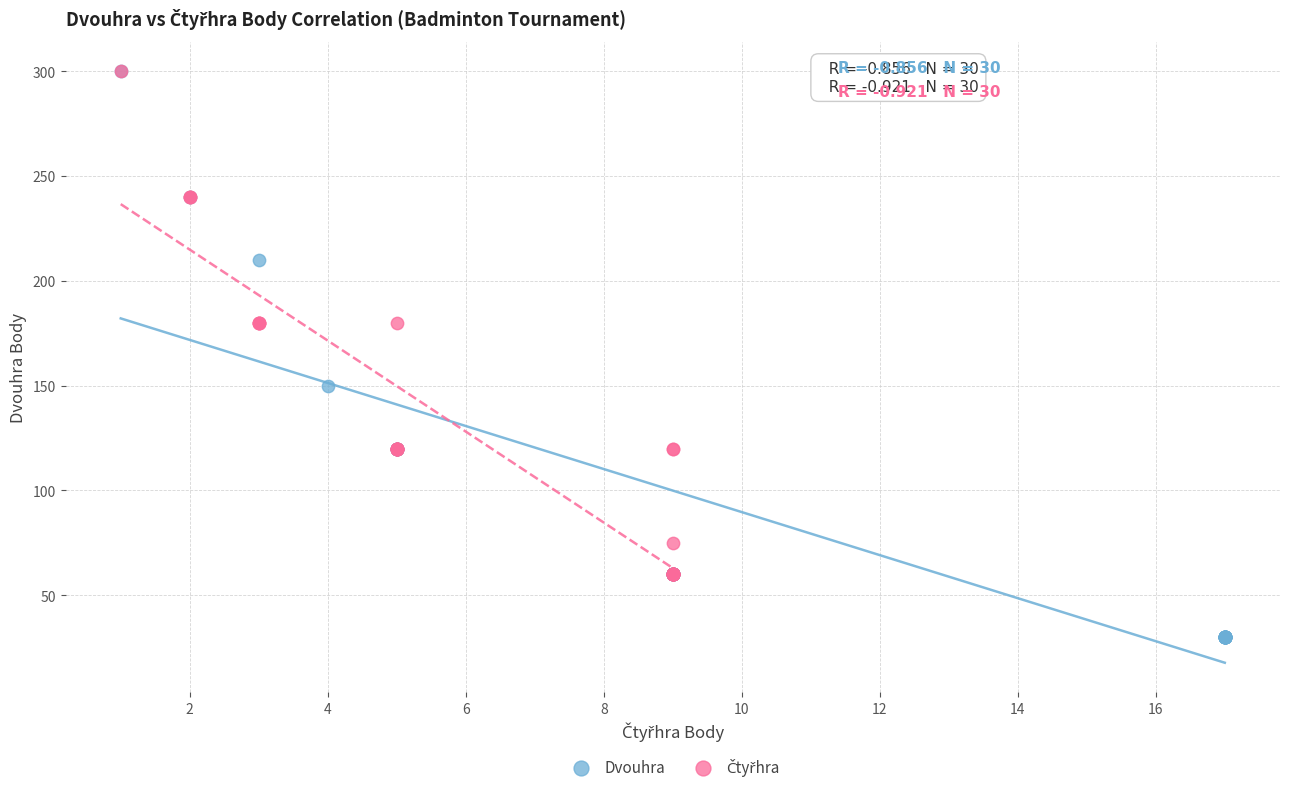

Which series has the largest Y range (max minus min)?

Dvouhra